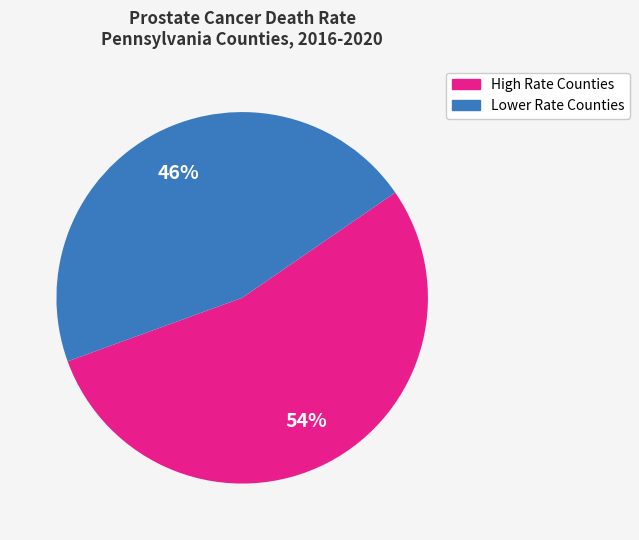

Is there any slice that represents more than half of the pie?

Yes